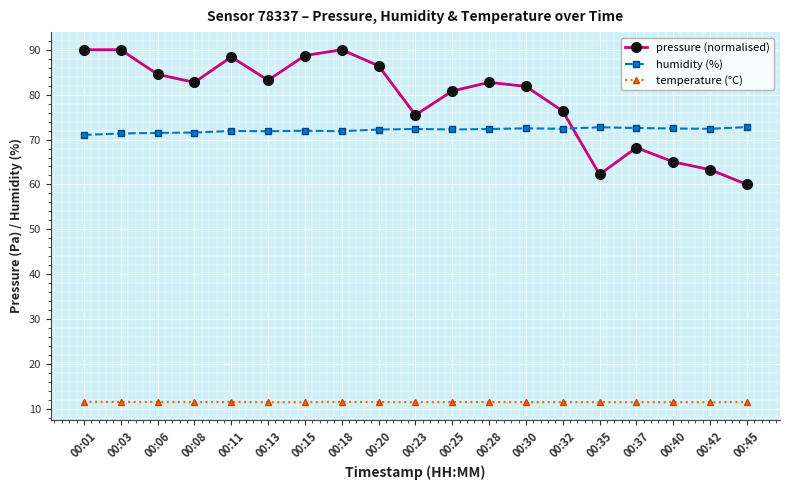

Which series changed the most between 00:32 and 00:45?

pressure (normalised)